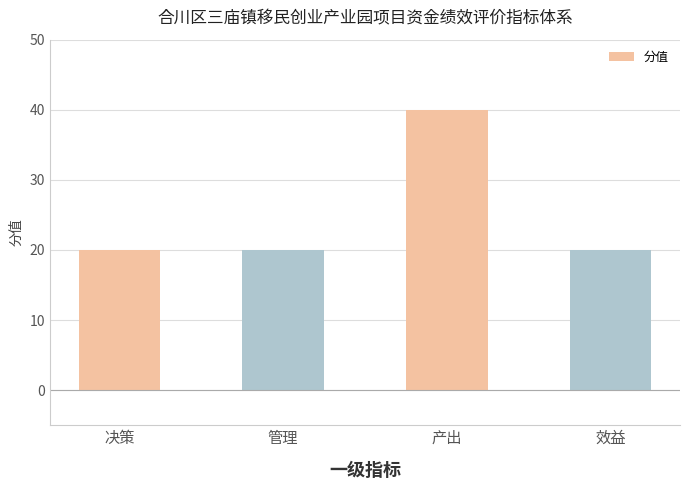

What position from the left is 产出?

3